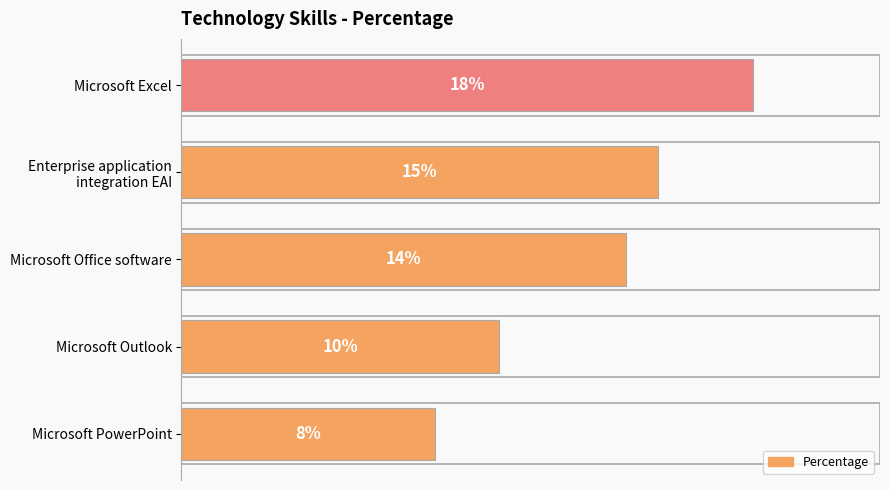

What is the label of the 3rd bar from the top?

Microsoft Office software